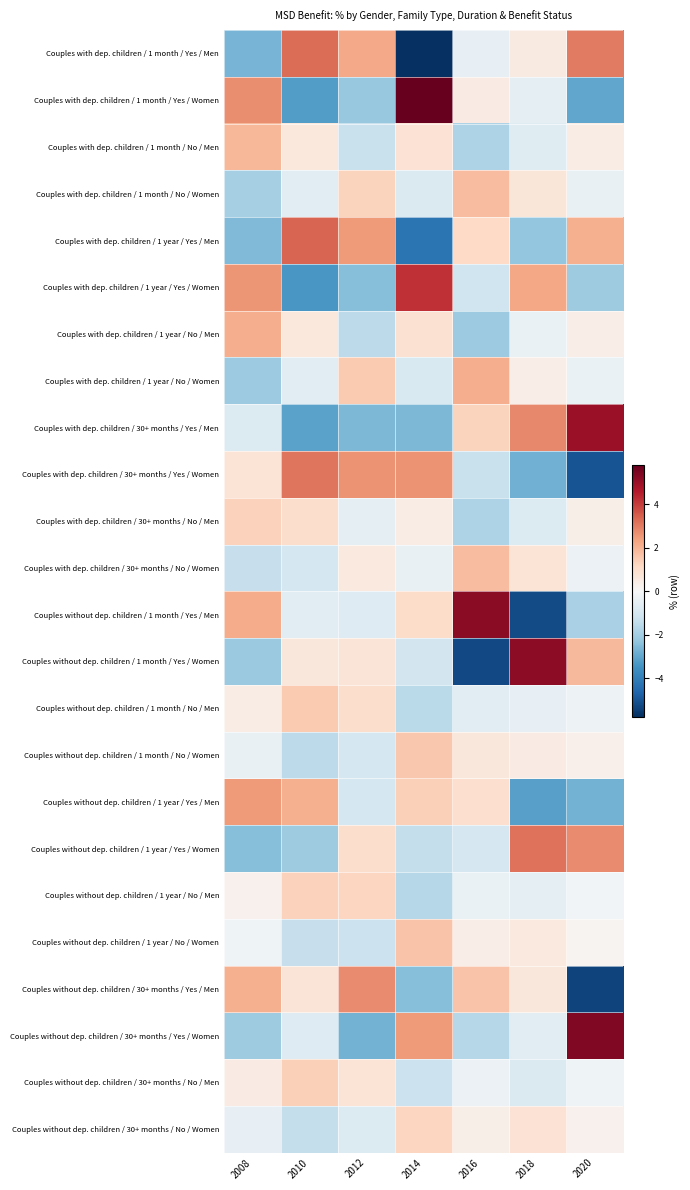

Rank the series at 2018 from highest to lowest value.

Couples without dep. children / 1 month / Yes / Women, Couples without dep. children / 1 year / Yes / Women, Couples with dep. children / 30+ months / Yes / Men, Couples with dep. children / 1 year / Yes / Women, Couples without dep. children / 30+ months / No / Women, Couples with dep. children / 30+ months / No / Women, Couples with dep. children / 1 month / No / Women, Couples without dep. children / 30+ months / Yes / Men, Couples without dep. children / 1 year / No / Women, Couples with dep. children / 1 month / Yes / Men, Couples without dep. children / 1 month / No / Women, Couples with dep. children / 1 year / No / Women, Couples with dep. children / 1 year / No / Men, Couples without dep. children / 1 month / No / Men, Couples with dep. children / 1 month / Yes / Women, Couples without dep. children / 1 year / No / Men, Couples without dep. children / 30+ months / Yes / Women, Couples with dep. children / 1 month / No / Men, Couples with dep. children / 30+ months / No / Men, Couples without dep. children / 30+ months / No / Men, Couples with dep. children / 1 year / Yes / Men, Couples with dep. children / 30+ months / Yes / Women, Couples without dep. children / 1 year / Yes / Men, Couples without dep. children / 1 month / Yes / Men